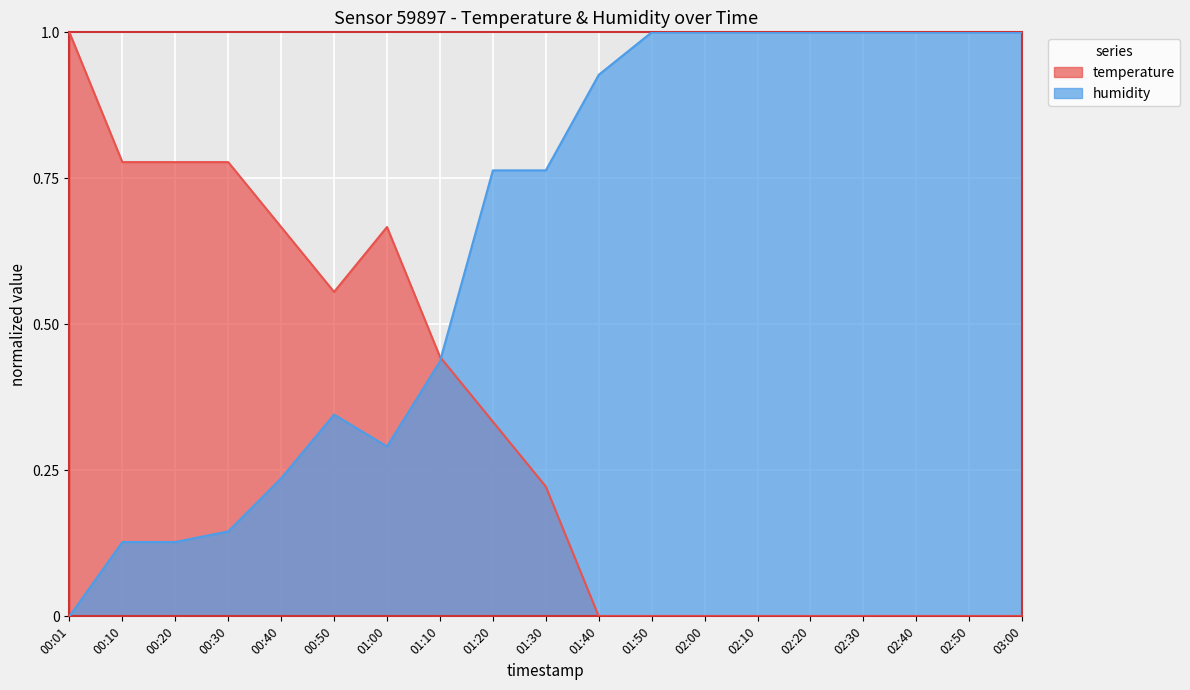

What is the value of the humidity point at the 7th from the left?

0.3